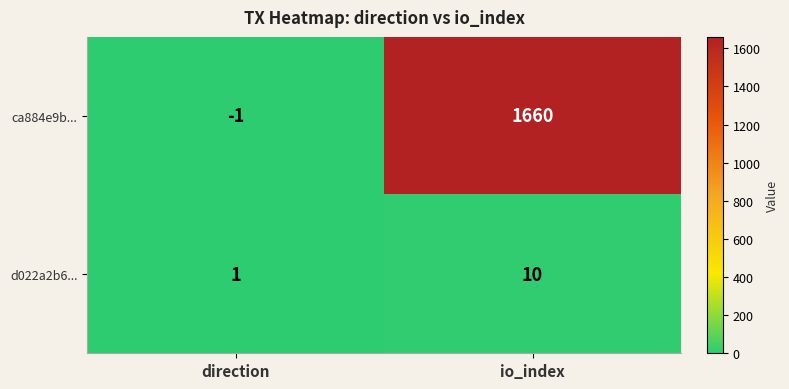

Reading left to right, transcribe all the data shown in this chart.

ca884e9b...: direction=-1	io_index=1660
d022a2b6...: direction=1	io_index=10